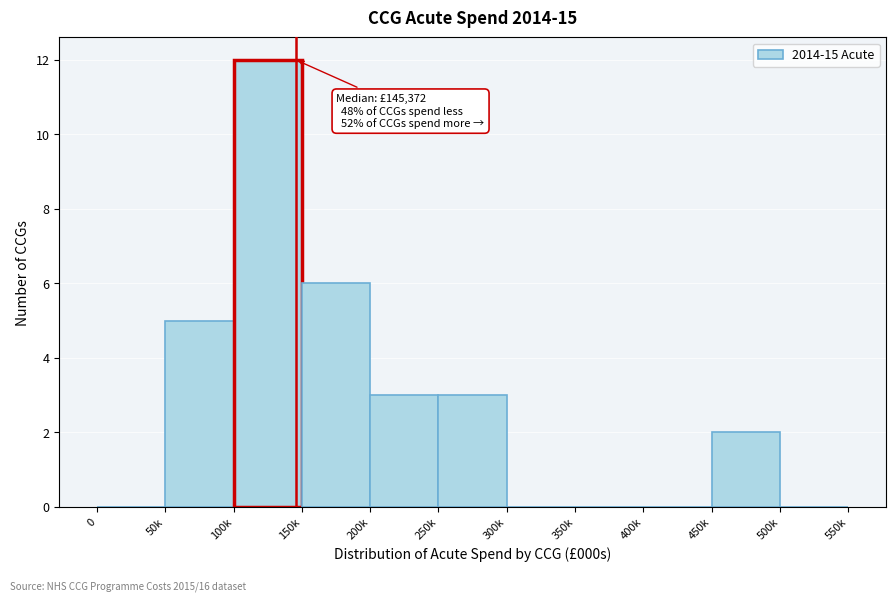

Reading right to left, transcribe all the data shown in this chart.

500k=0	450k=2	400k=0	350k=0	300k=0	250k=3	200k=3	150k=6	100k=12	50k=5	0=0